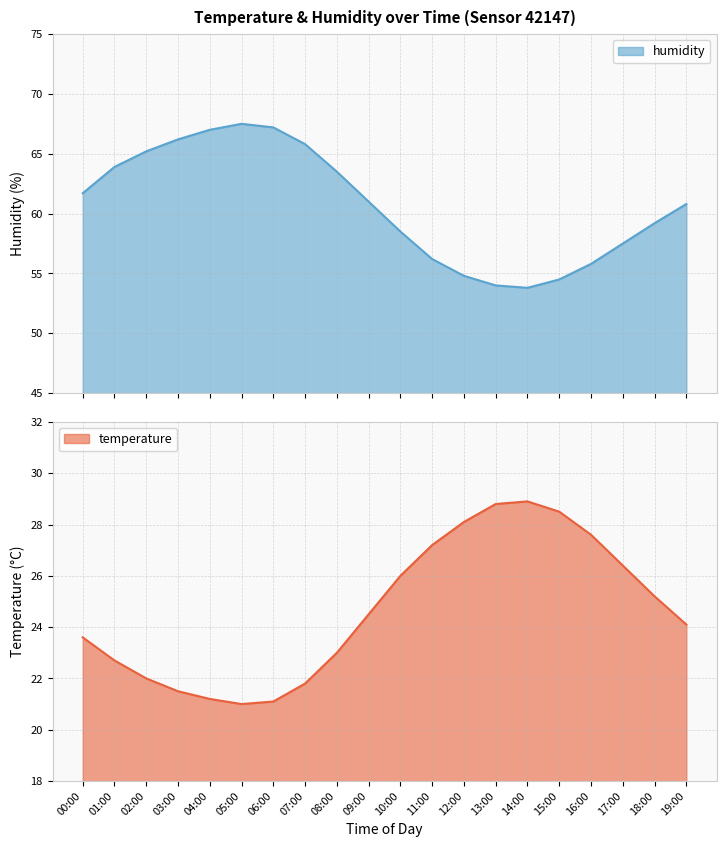

How many interior local valleys does the temperature series have?

1